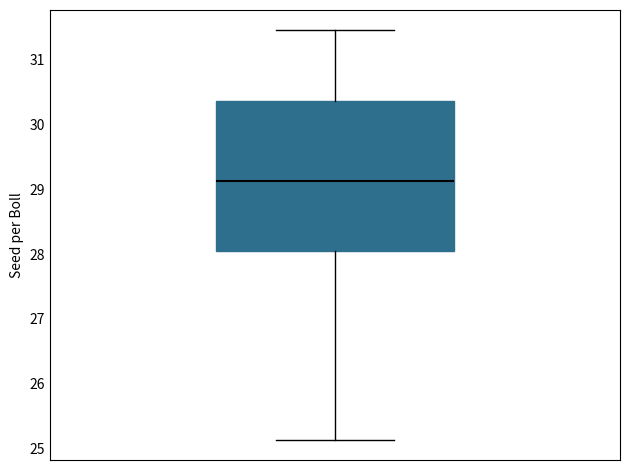

Transcribe this box plot: give where the median line is, the range the box spans, and where the two whiskers end, as read against the y-axis. The values are not printed on the chart, so give them approximately, as read against the axis.

median 29.1, box 28.0 to 30.4, whiskers 25.1 to 31.5